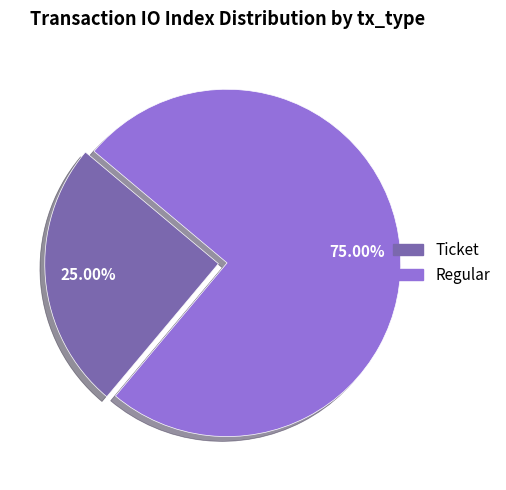

Is there any slice that represents more than half of the pie?

Yes